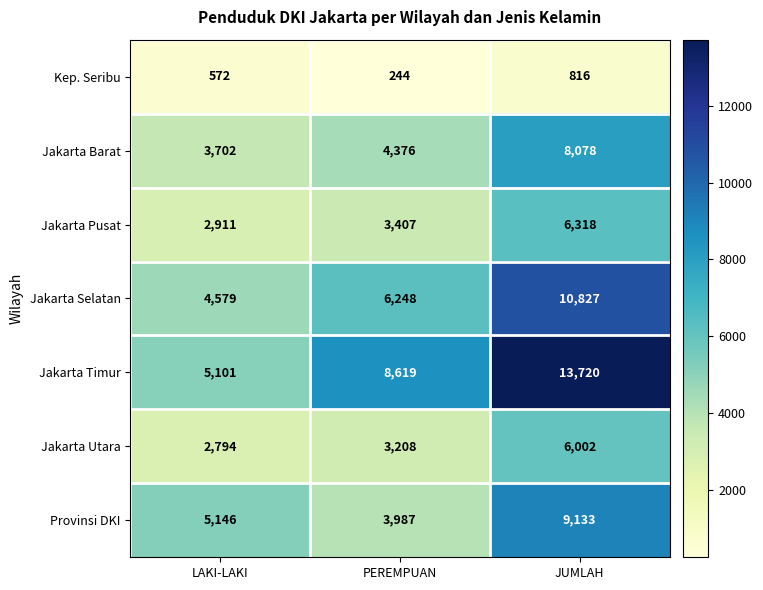

What is the difference between the highest and lowest values at LAKI-LAKI?

4574